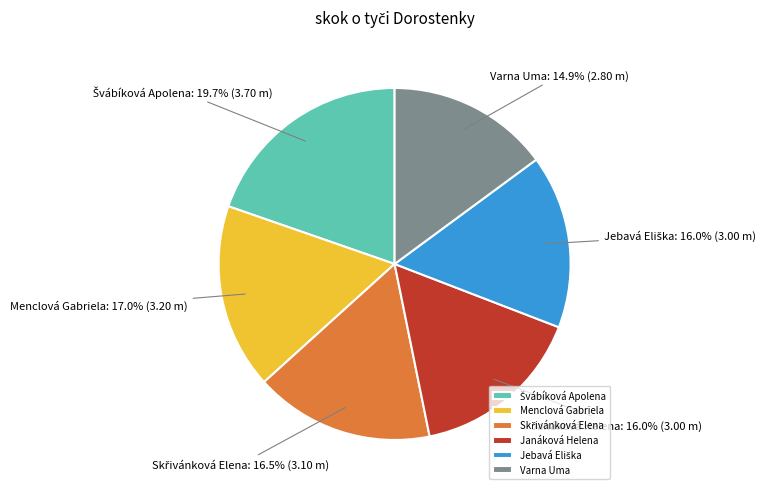

What percentage is NOT represented by Janáková Helena?

84.0%